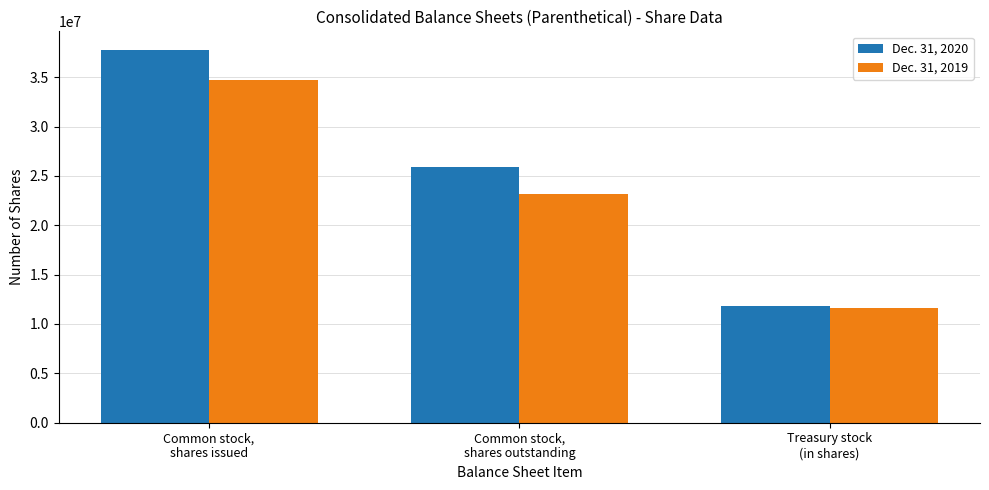

What is the smallest value displayed?

11616000